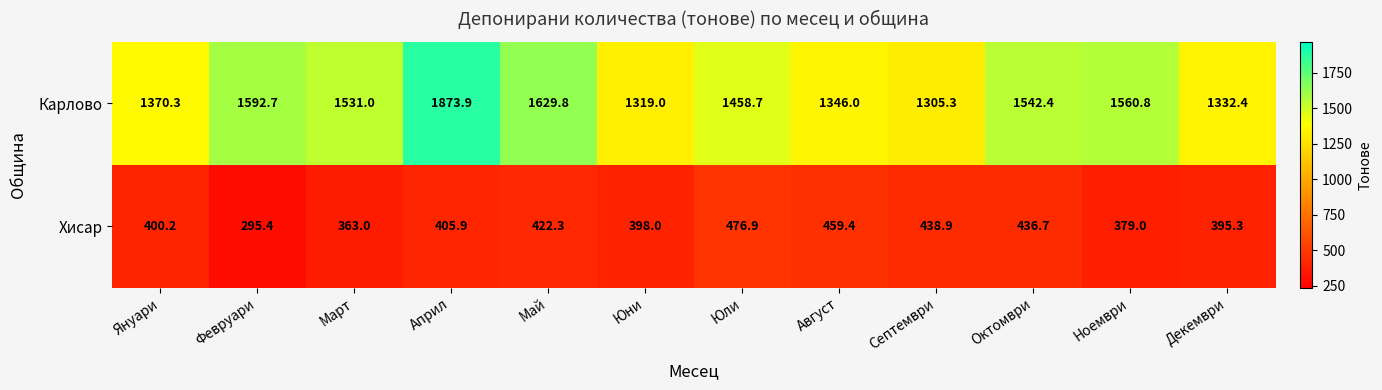

Reading left to right, transcribe all the data shown in this chart.

Карлово: 1370.3	1592.7	1531.0	1873.9	1629.8	1319.0	1458.7	1346.0	1305.3	1542.4	1560.8	1332.4
Хисар: 400.2	295.4	363.0	405.9	422.3	398.0	476.9	459.4	438.9	436.7	379.0	395.3